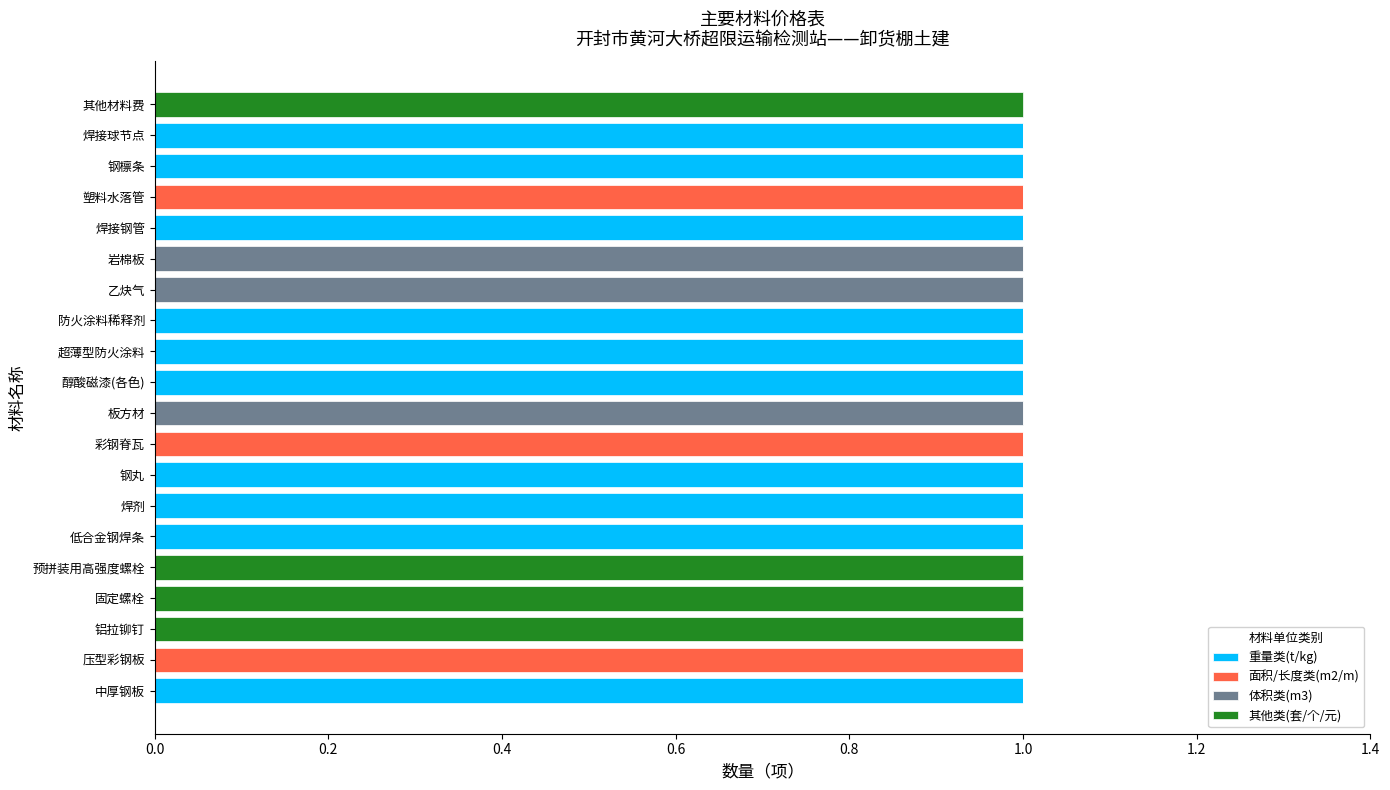

The 重量类(t/kg) series shows 1 at 焊剂. True or false?

True